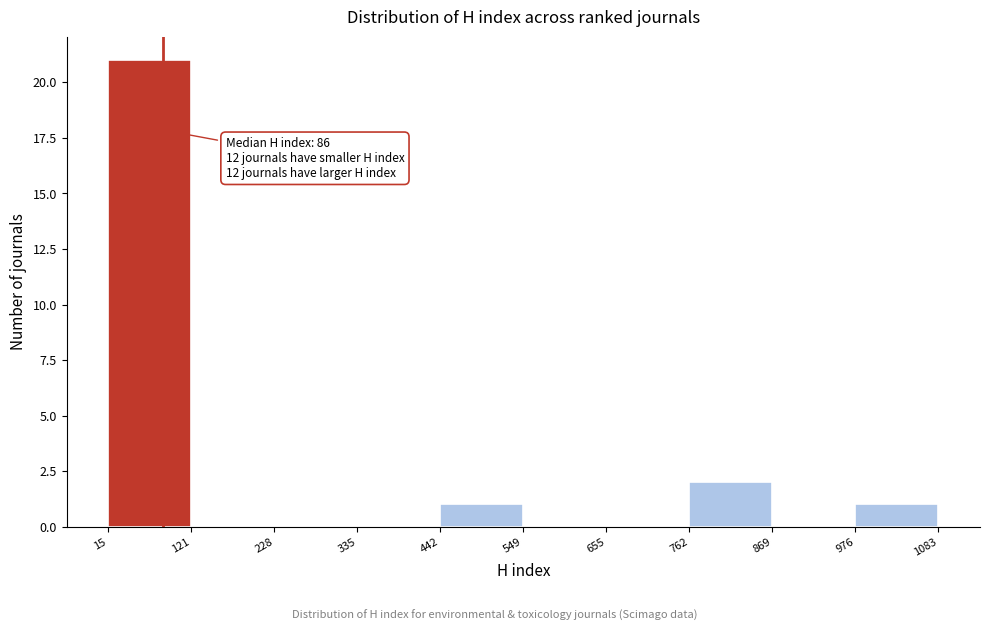

Over which range of the x-axis is the bar tallest?

15 to 121